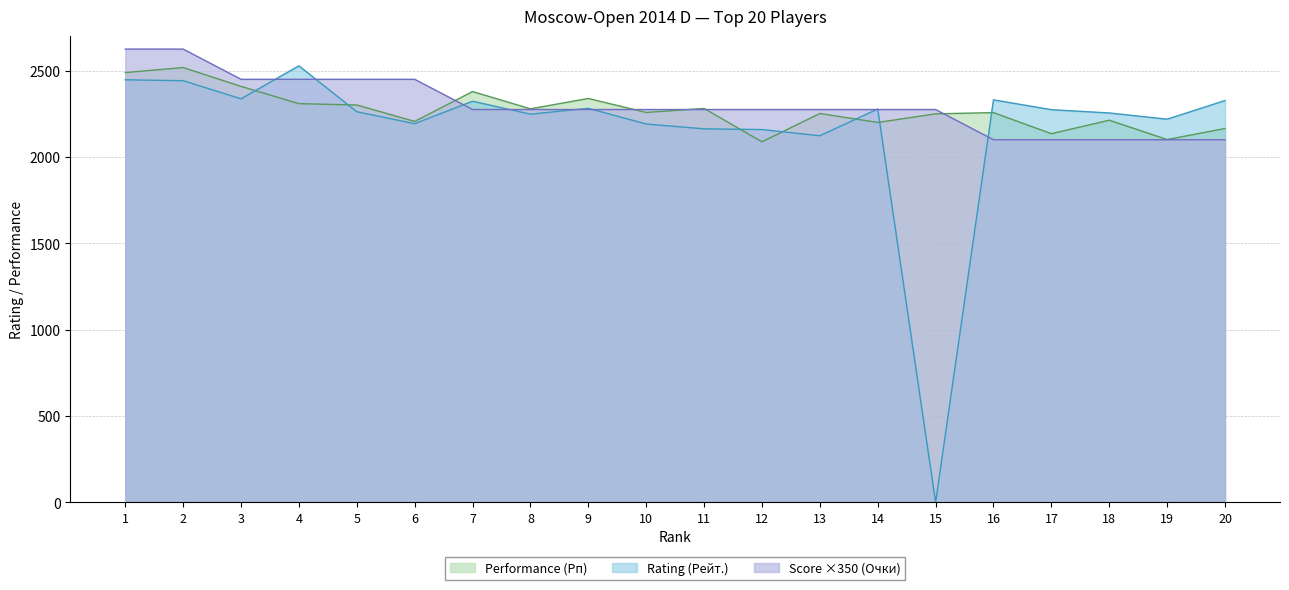

Reading left to right, what are all the values shown in this chart?

Rating (Рейт.): 1=2447	2=2442	3=2337	4=2528	5=2262	6=2193	7=2323	8=2248	9=2282	10=2191	11=2163	12=2159	13=2123	14=2278	15=0	16=2331	17=2274	18=2255	19=2219	20=2327
Performance (Рп): 1=2489	2=2518	3=2409	4=2309	5=2301	6=2206	7=2379	8=2279	9=2339	10=2258	11=2281	12=2088	13=2252	14=2200	15=2250	16=2257	17=2135	18=2213	19=2101	20=2165
Score (Очки): 1=2625	2=2625	3=2450	4=2450	5=2450	6=2450	7=2275	8=2275	9=2275	10=2275	11=2275	12=2275	13=2275	14=2275	15=2275	16=2100	17=2100	18=2100	19=2100	20=2100